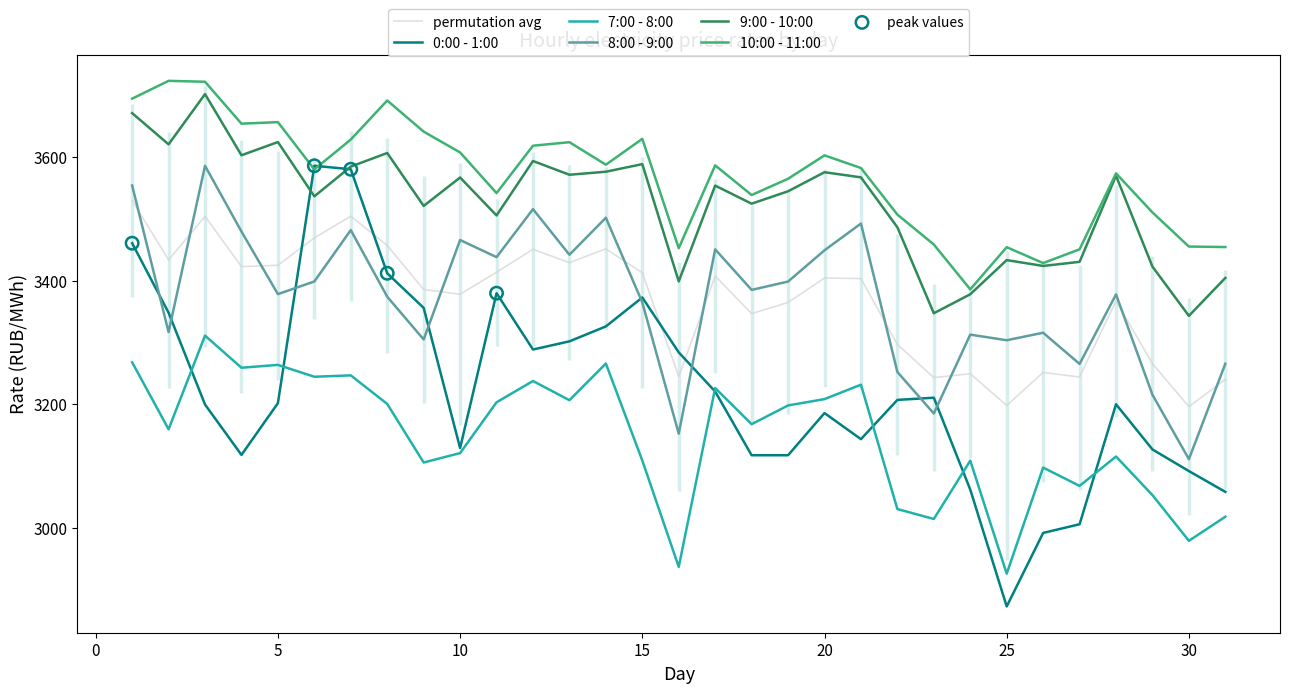

At how many categories does at least one series exceed 3348?

31